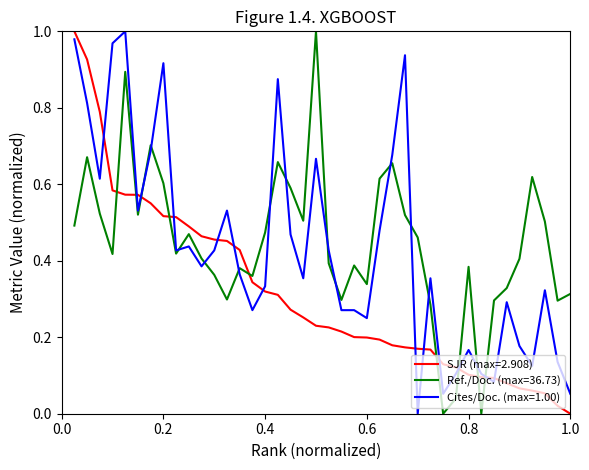

Which series ends up on top after the final intersection of Ref./Doc. (max=36.73) and SJR (max=2.908)?

Ref./Doc. (max=36.73)